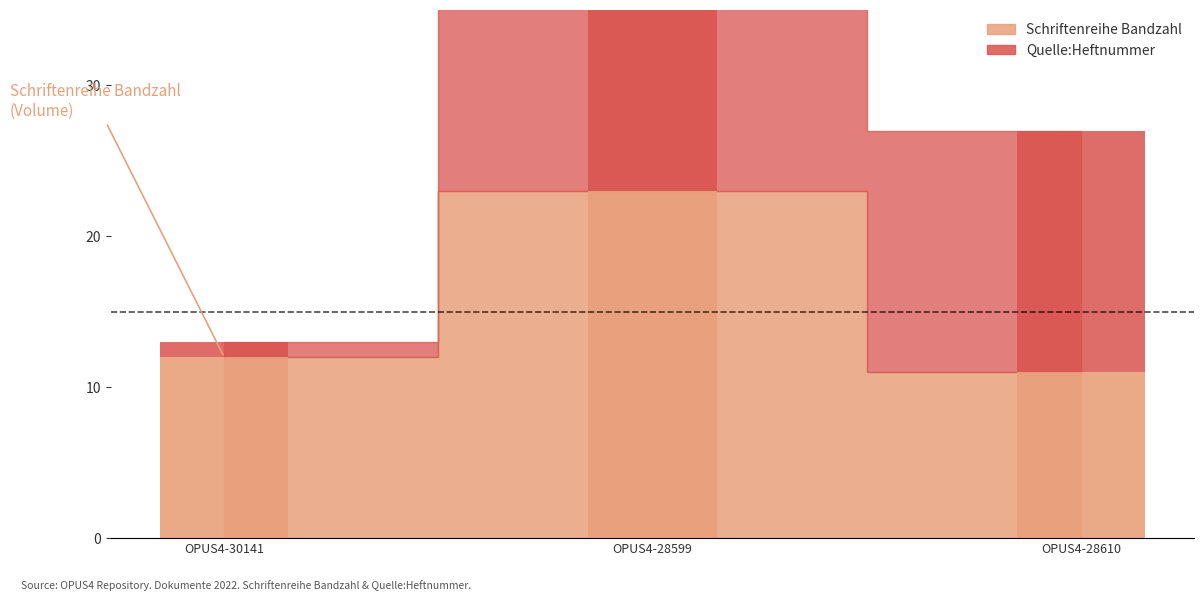

What is the difference between the Quelle:Heftnummer values at OPUS4-28599 and OPUS4-30141?

15